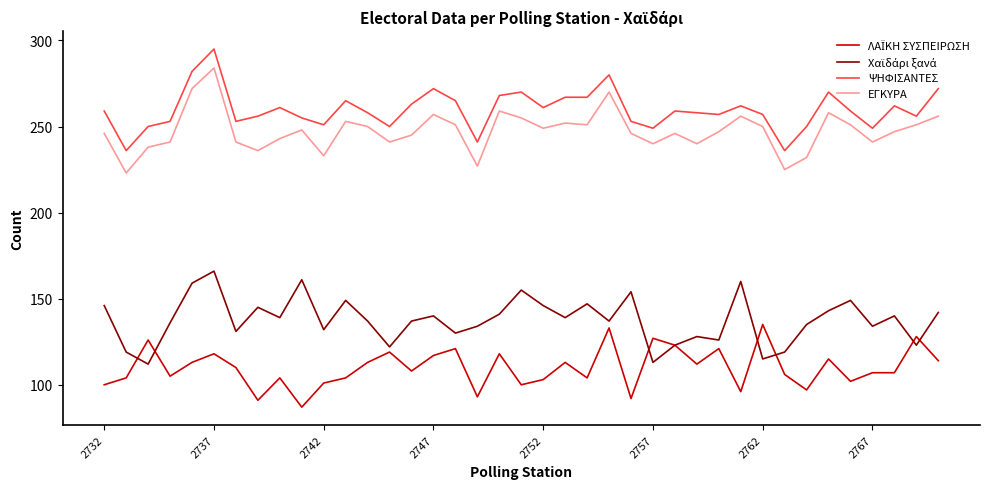

At how many categories does at least one series exceed 290?

1